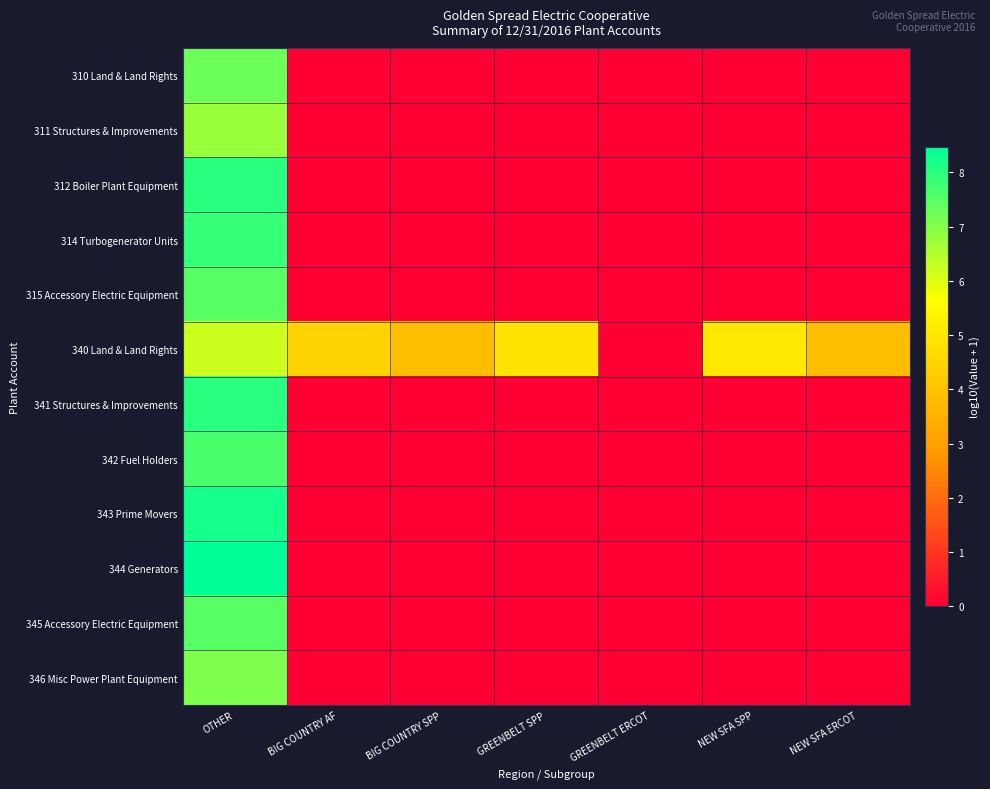

Which label corresponds to the largest value in the chart?

OTHER